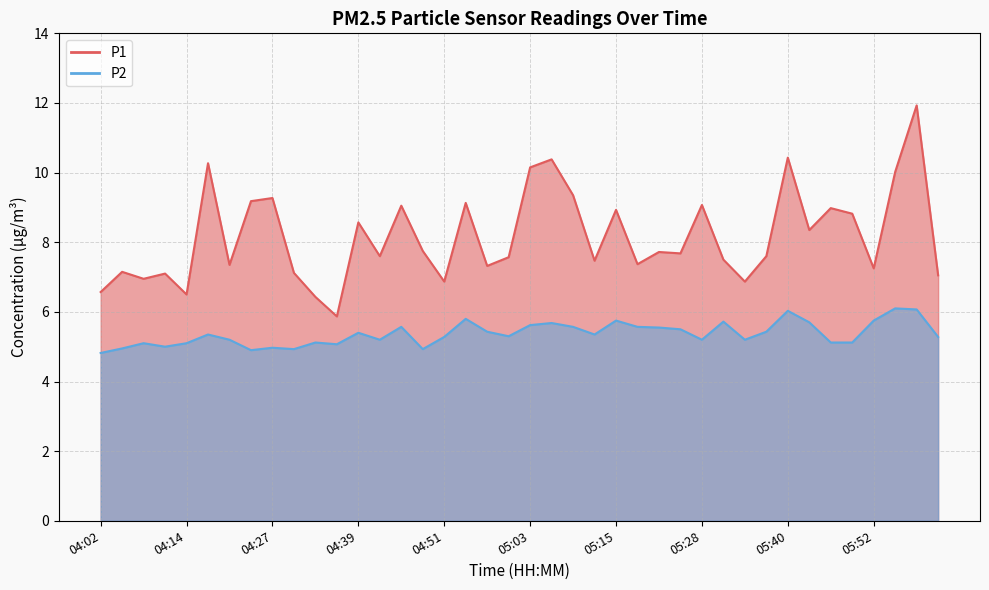

True or false: P1 has a value of 7.6 at 05:00.

True